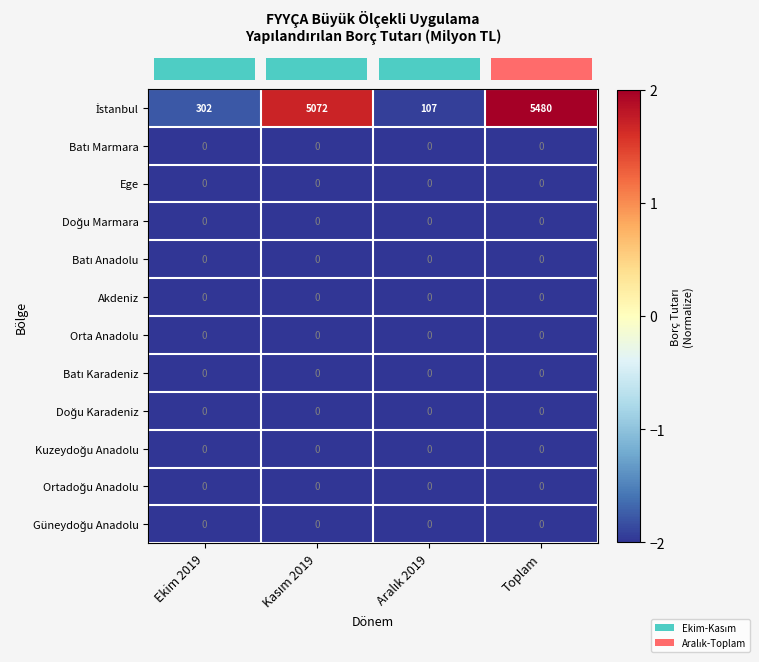

What is the difference between the highest and lowest values at Toplam?

5480